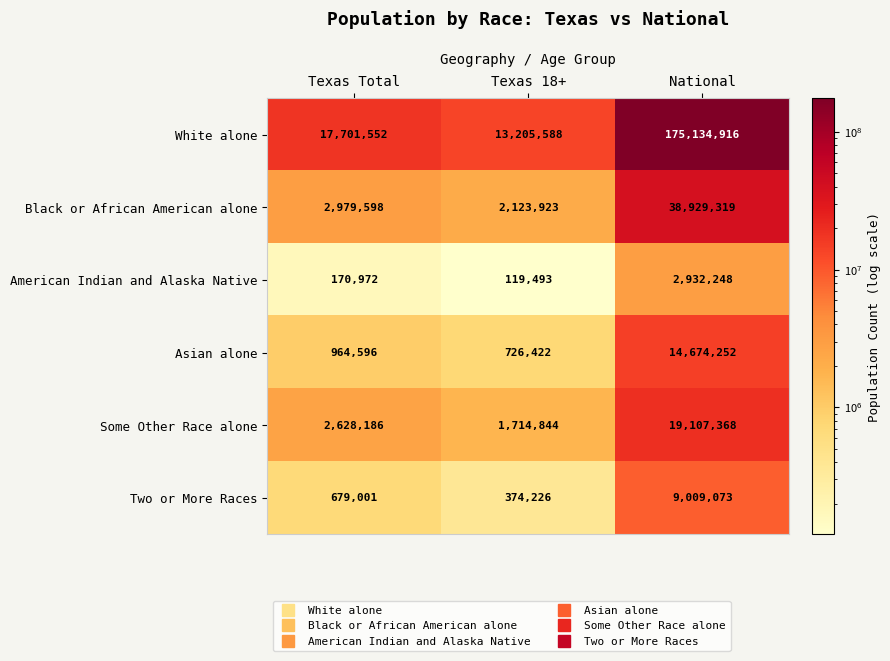

Between Texas 18+ and National, which series saw the biggest shift?

White alone